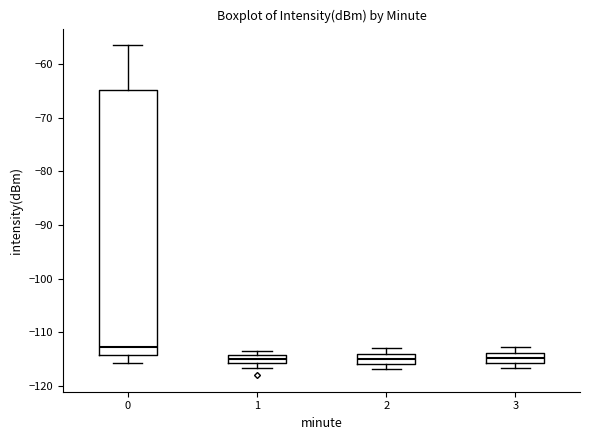

Reading left to right, transcribe this box plot: for each box, give where its median line is, the range the box spans, and where its two whiskers end, as read against the y-axis. The values are not printed on the chart, so give them approximately, as read against the axis.

0: median -113, box -114 to -65, whiskers -116 to -56
1: median -115, box -116 to -114, whiskers -117 to -113
2: median -115, box -116 to -114, whiskers -117 to -113
3: median -115, box -116 to -114, whiskers -117 to -113